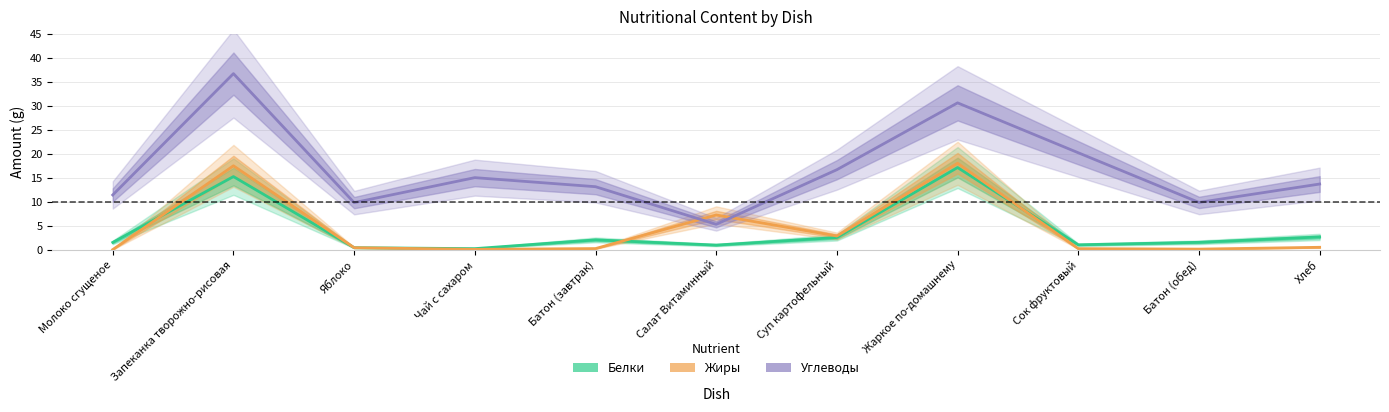

Between Запеканка творожно-рисовая and Хлеб, which series saw the biggest shift?

Углеводы